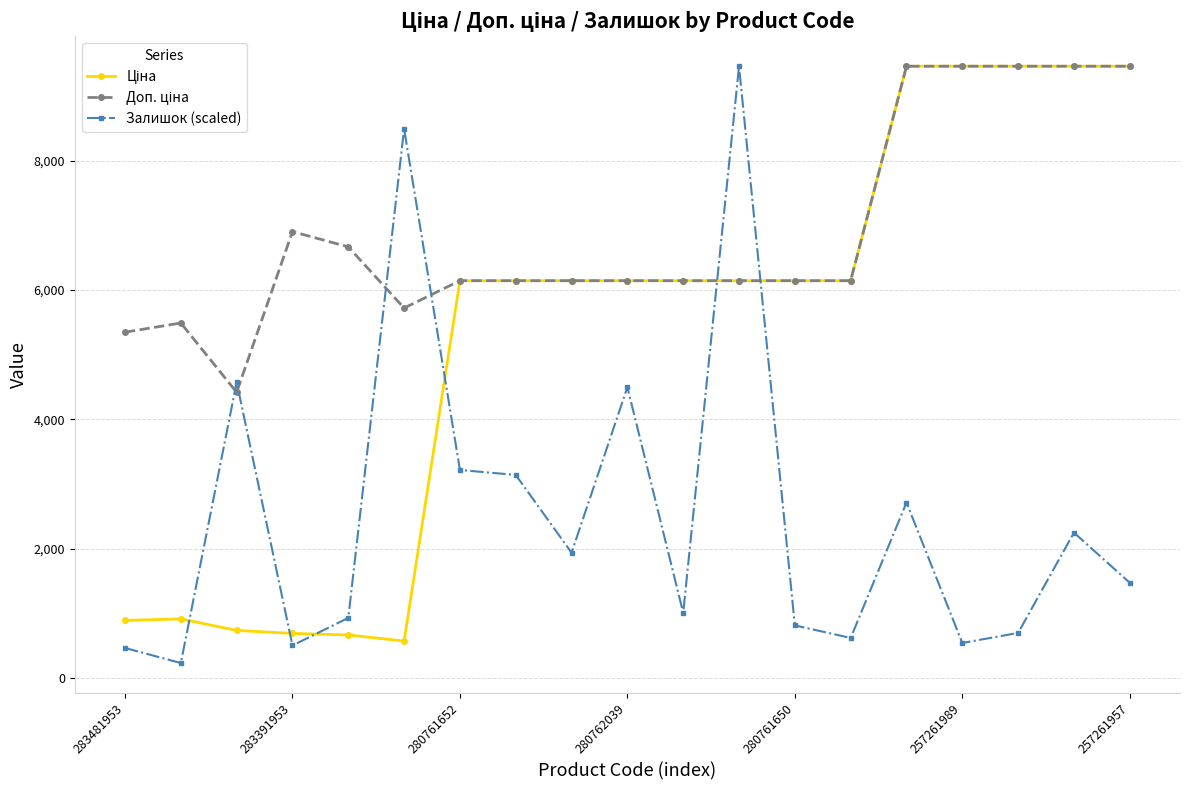

At how many categories does at least one series exceed 5918?

16